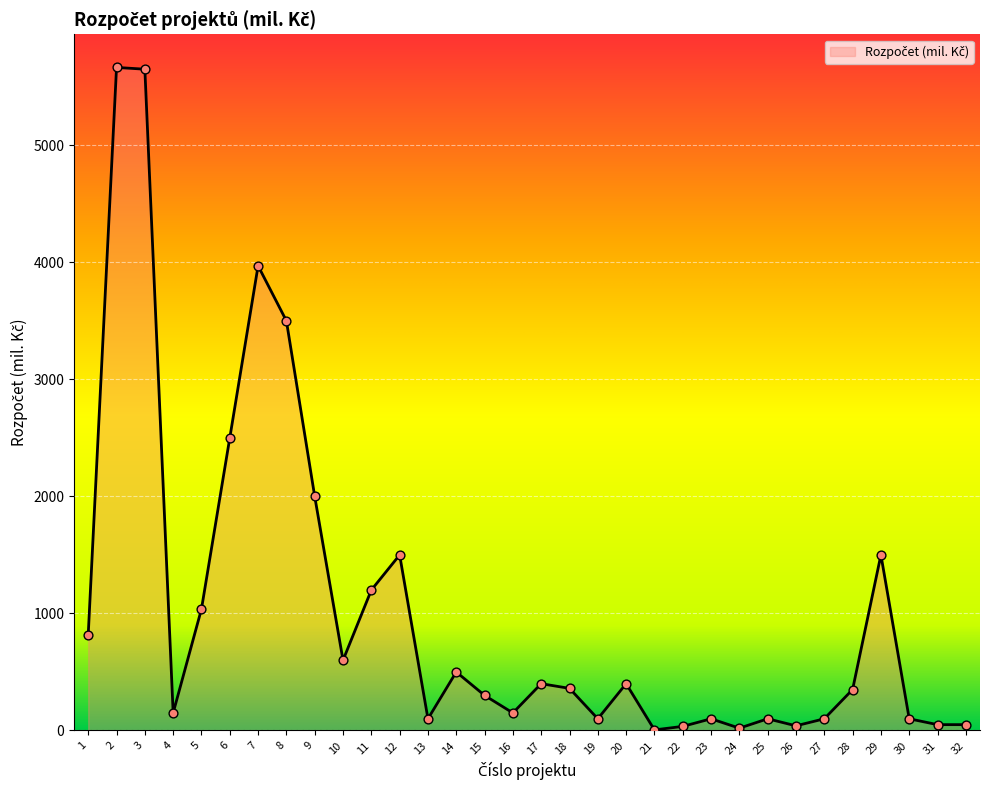

Approximately how many times larger is the value at 27 compared to 13?

1.0